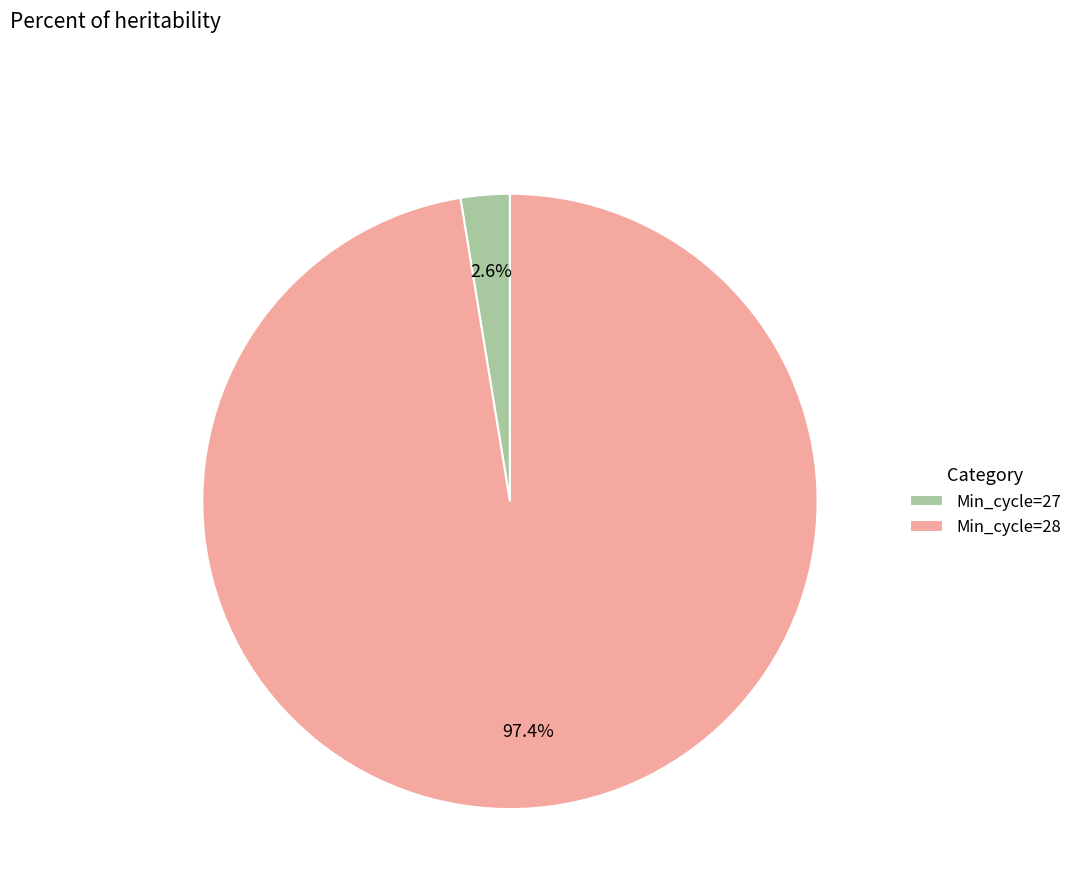

How much of the chart is everything except Min_cycle=27?

97.4%